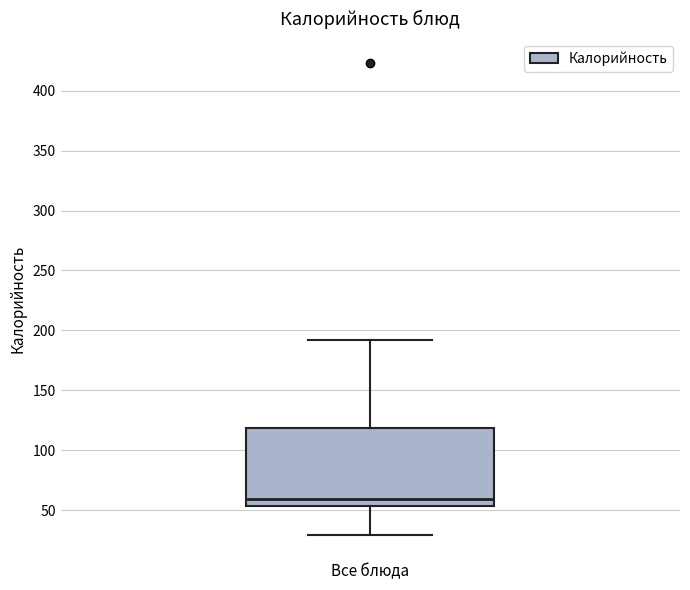

Transcribe this box plot: give where the median line is, the range the box spans, and where the two whiskers end, as read against the y-axis. The values are not printed on the chart, so give them approximately, as read against the axis.

median 60, box 55 to 120, whiskers 30 to 190